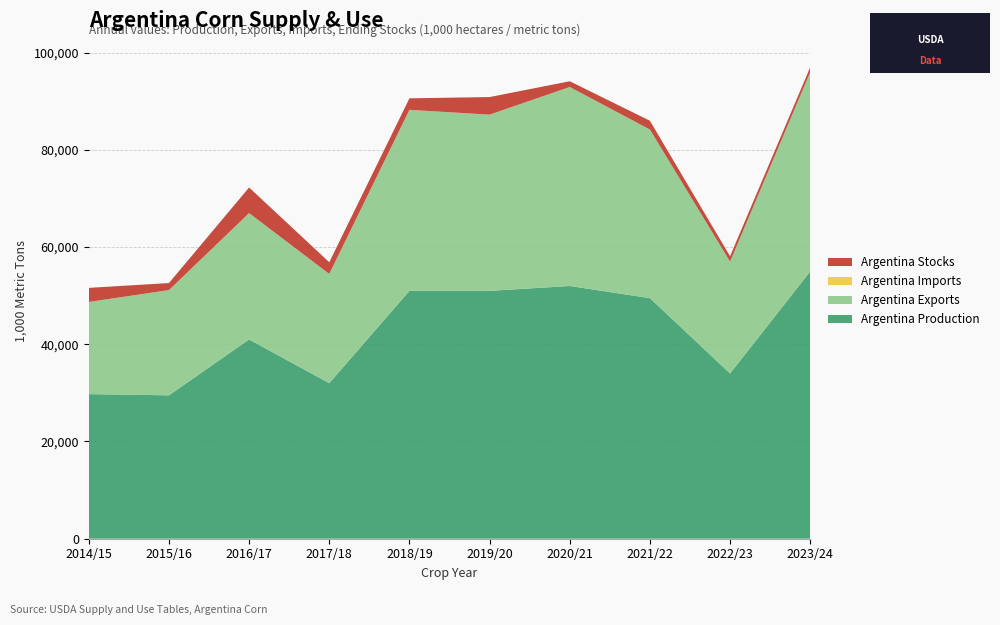

Reading left to right, what are all the values shown in this chart?

Argentina Production: 2014/15=29750	2015/16=29500	2016/17=41000	2017/18=32000	2018/19=51000	2019/20=51000	2020/21=52000	2021/22=49500	2022/23=34000	2023/24=55000
Argentina Exports: 2014/15=18963	2015/16=21653	2016/17=25986	2017/18=22473	2018/19=37244	2019/20=36252	2020/21=40942	2021/22=34692	2022/23=23000	2023/24=41000
Argentina Imports: 2014/15=3	2015/16=3	2016/17=11	2017/18=7	2018/19=4	2019/20=4	2020/21=5	2021/22=8	2022/23=10	2023/24=5
Argentina Stocks: 2014/15=2898	2015/16=1448	2016/17=5273	2017/18=2407	2018/19=2367	2019/20=3619	2020/21=1182	2021/22=1798	2022/23=1108	2023/24=1013